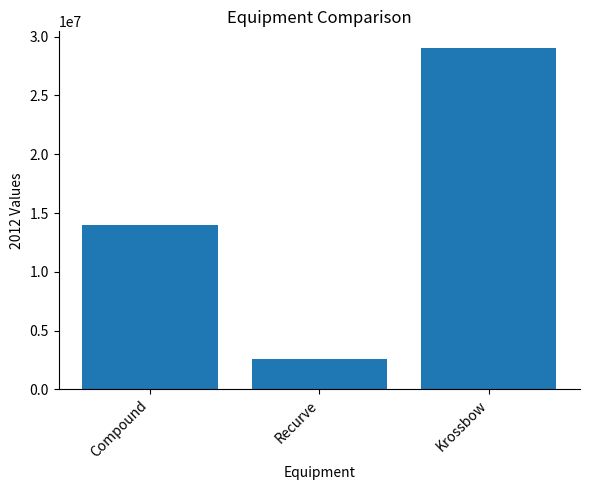

The value at Recurve is 4124841. True or false?

False